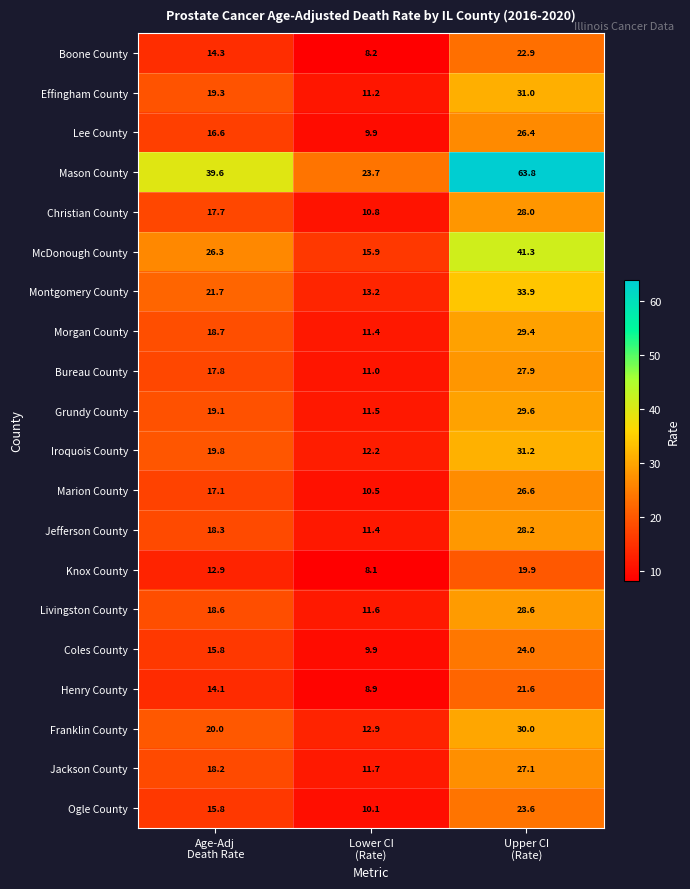

Which series has the largest range (max minus min)?

Mason County